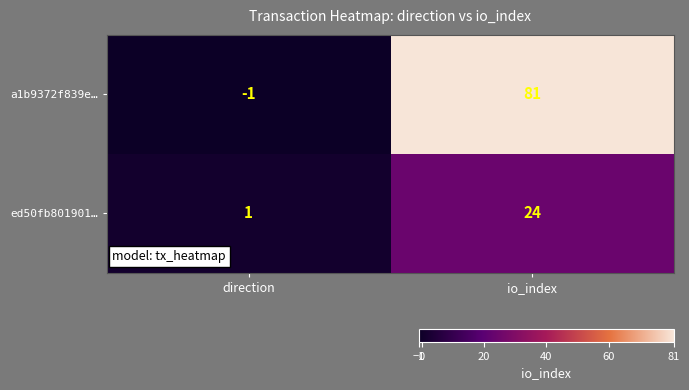

Reading left to right, what are all the values shown in this chart?

a1b9372f839e…: direction=-1	io_index=81
ed50fb801901…: direction=1	io_index=24